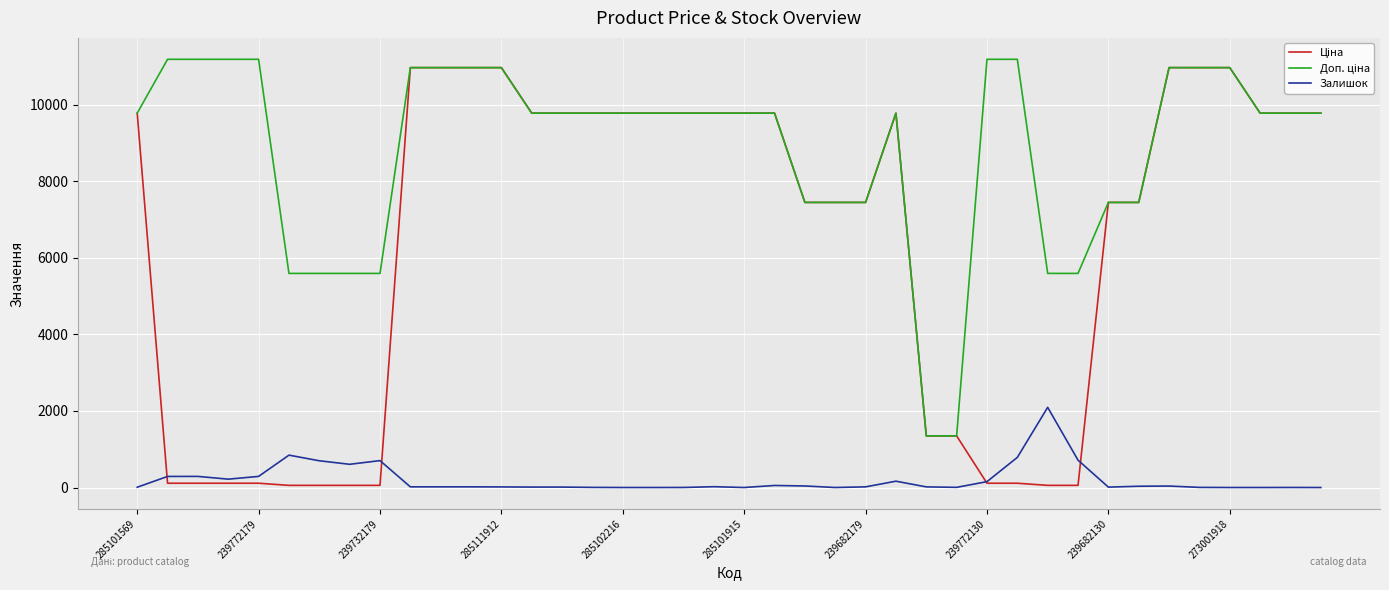

What is the greatest value displayed?

11182.0